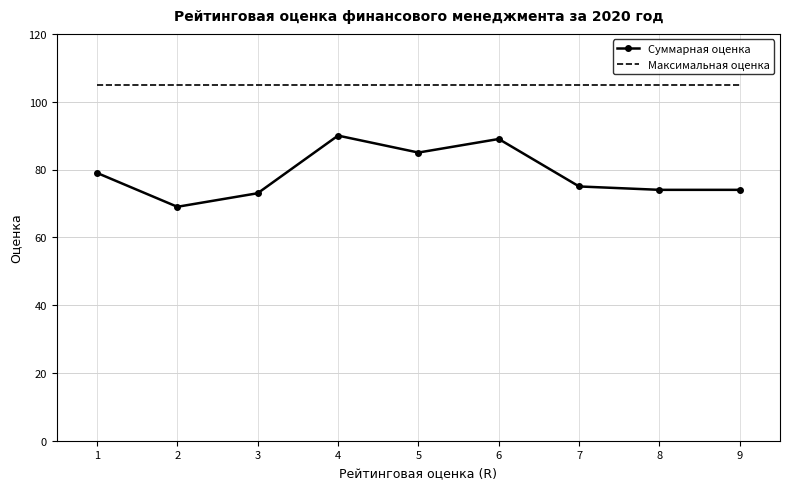

Rank the series by their average value, from highest to lowest.

Максимальная оценка, Суммарная оценка